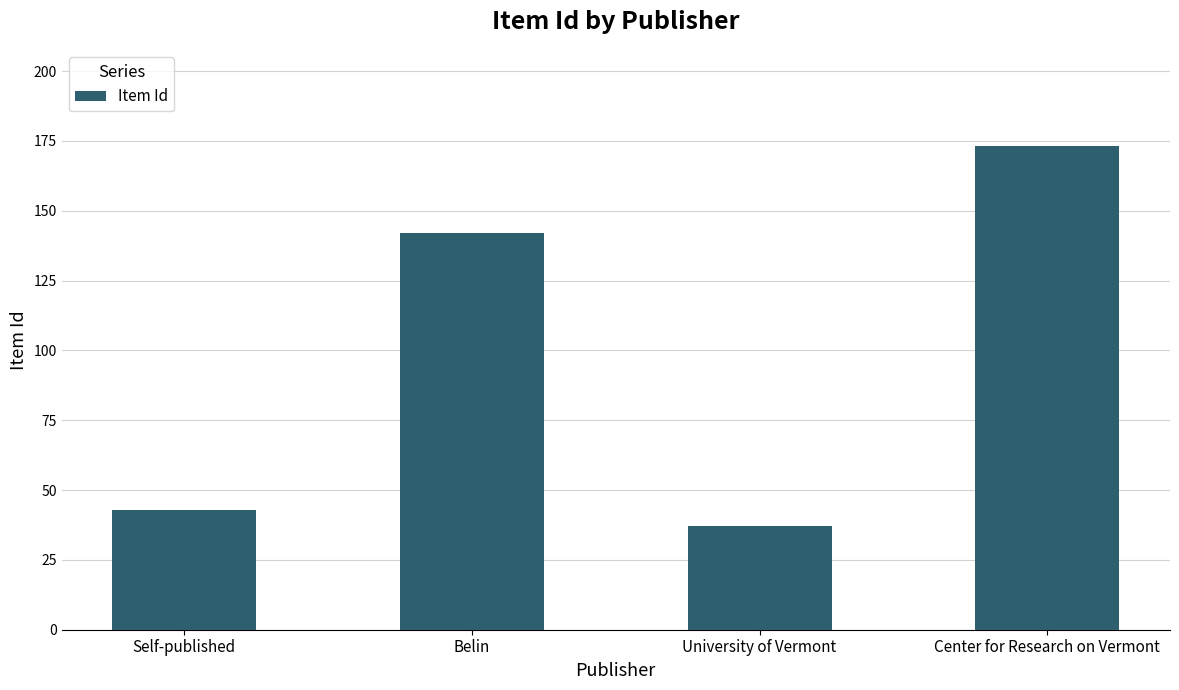

The value at Center for Research on Vermont is 299. True or false?

False